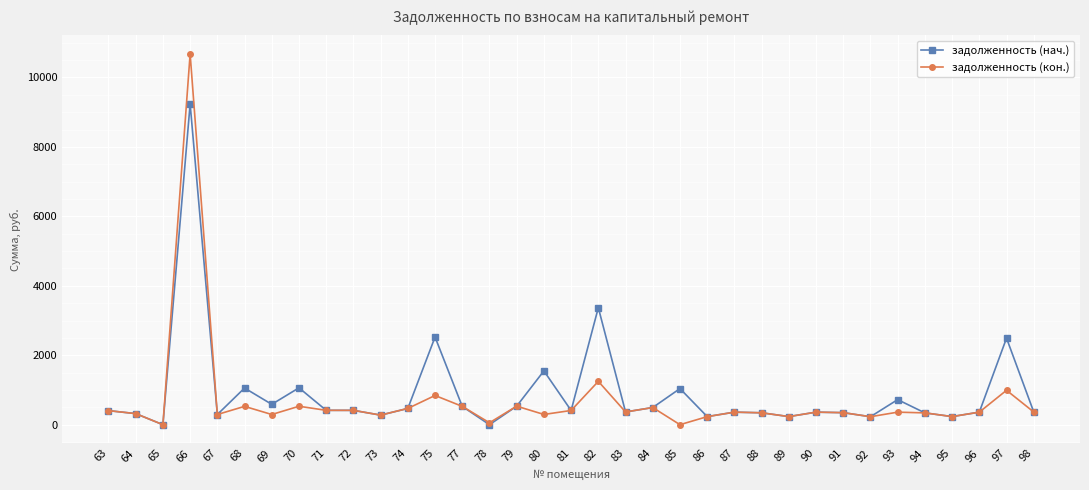

Is the value of задолженность (нач.) at 82 greater than the value of задолженность (кон.) at 94?

Yes